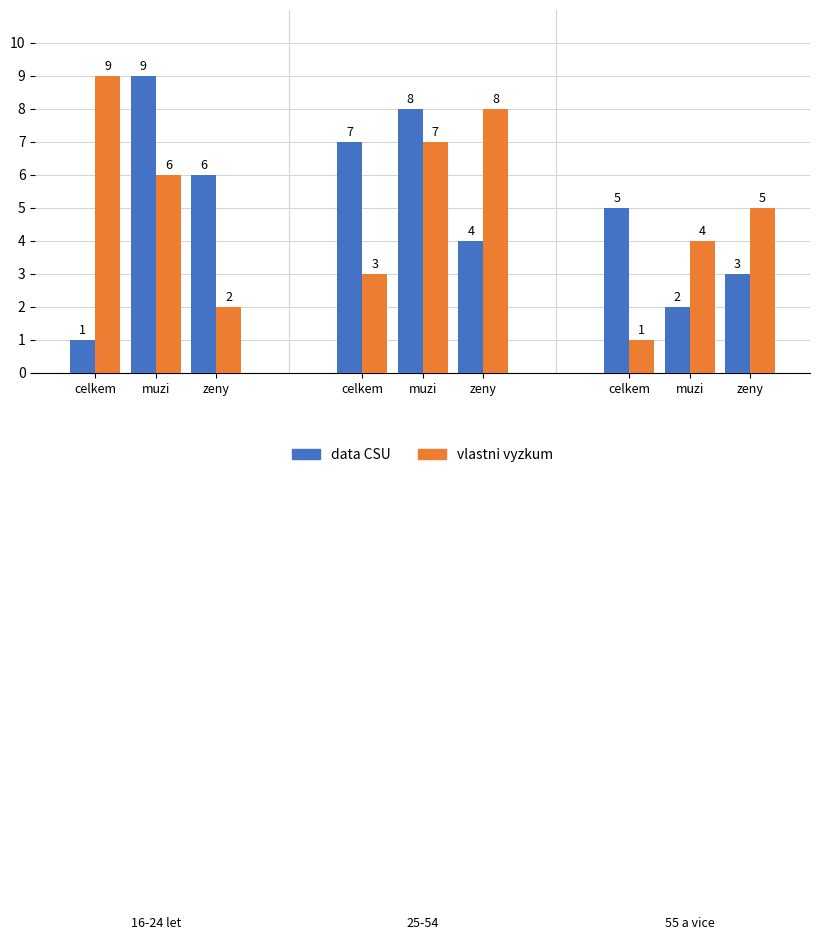

What value does the vlastni vyzkum series have at muzi?

7